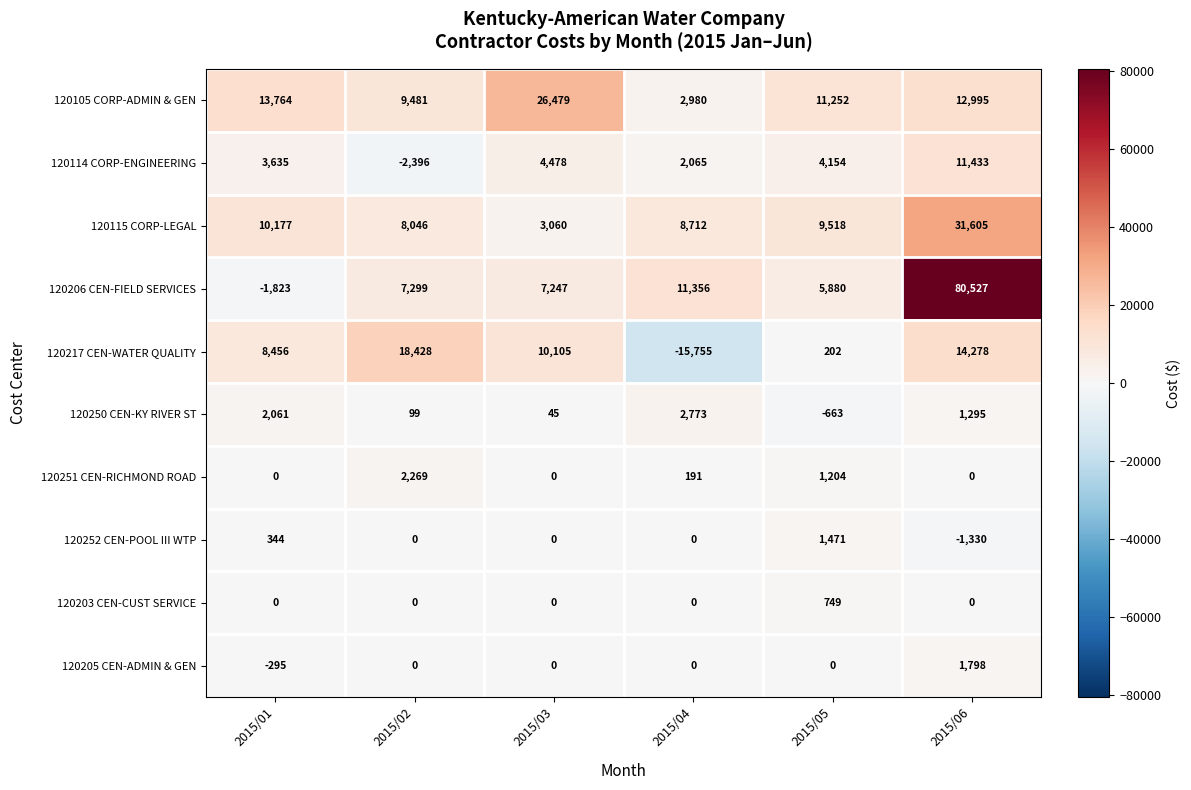

What is the sum of all 120250 CEN-KY RIVER ST values?

5610